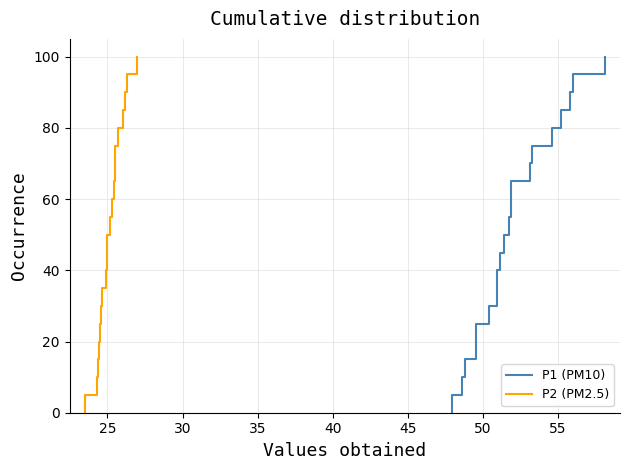

The P1 (PM10) series shows 8.8 at 25. True or false?

False